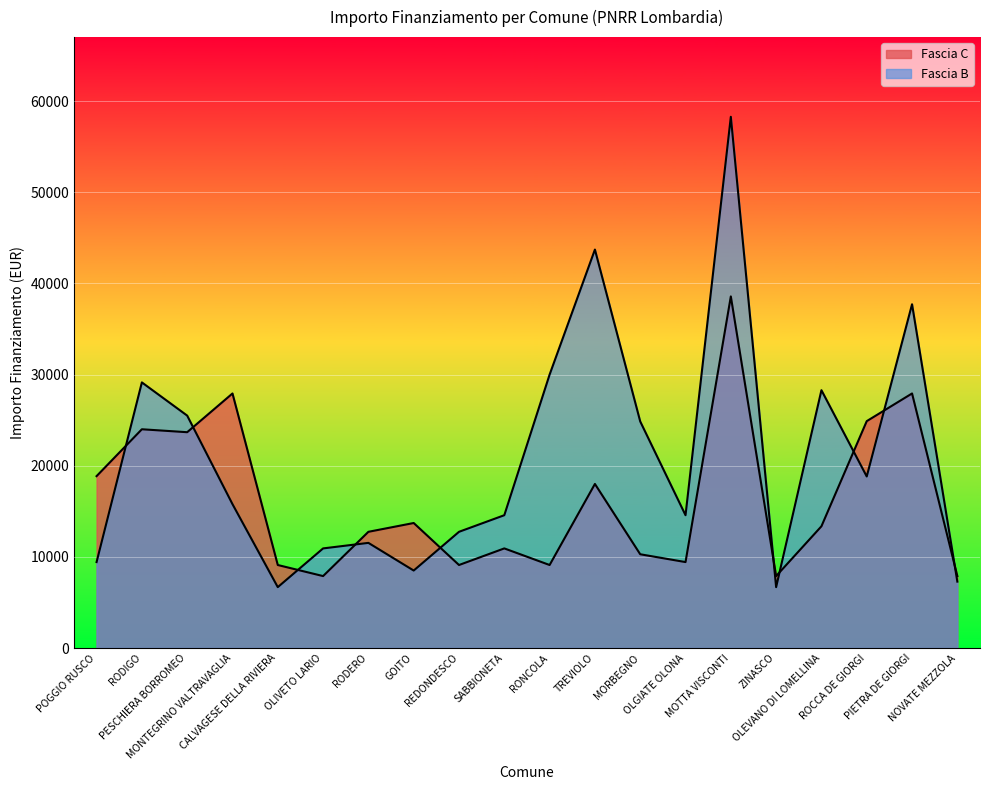

Reading left to right, transcribe all the data shown in this chart.

Fascia C: 18854	23996	23673	27922	9105	7891	12747	13712	9105	10926	9105	17997	10284	9427	38565	7891	13354	24887	27922	7891
Fascia B: 9427	29136	25494	15782	6677	10926	11533	8498	12747	14568	29995	43707	24853	14568	58272	6677	28281	18817	37708	7284